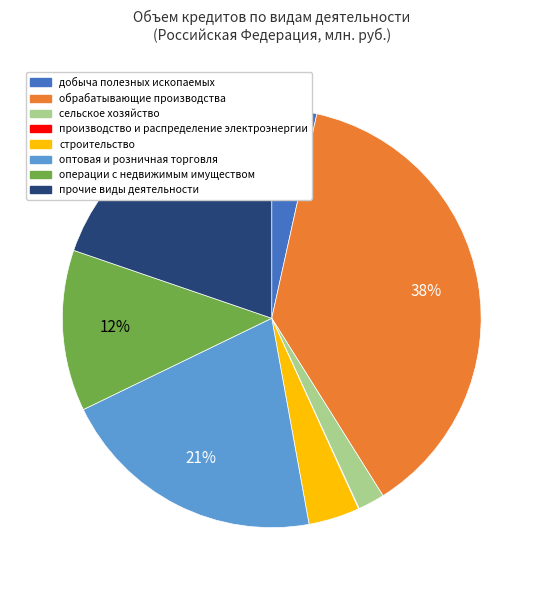

Which slice is the largest?

обрабатывающие производства